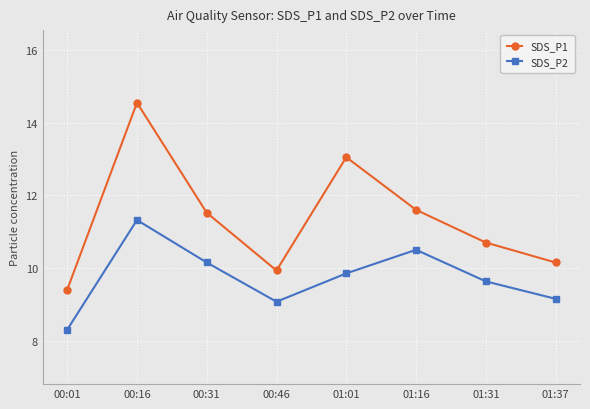

What is the label of the 1st point from the left?

00:01